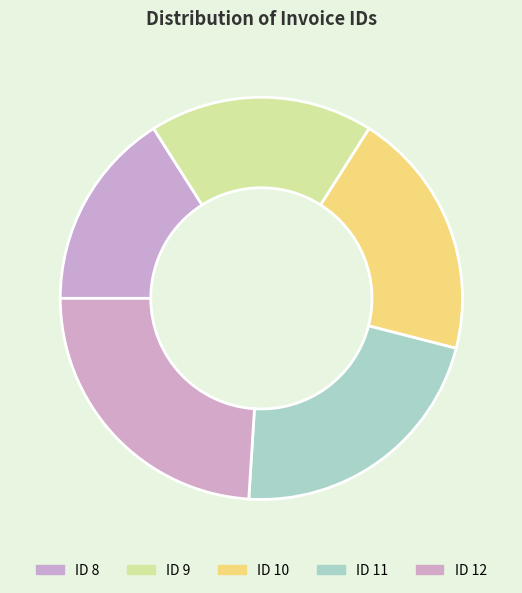

Between ID 9 and ID 10, which is larger?

ID 10